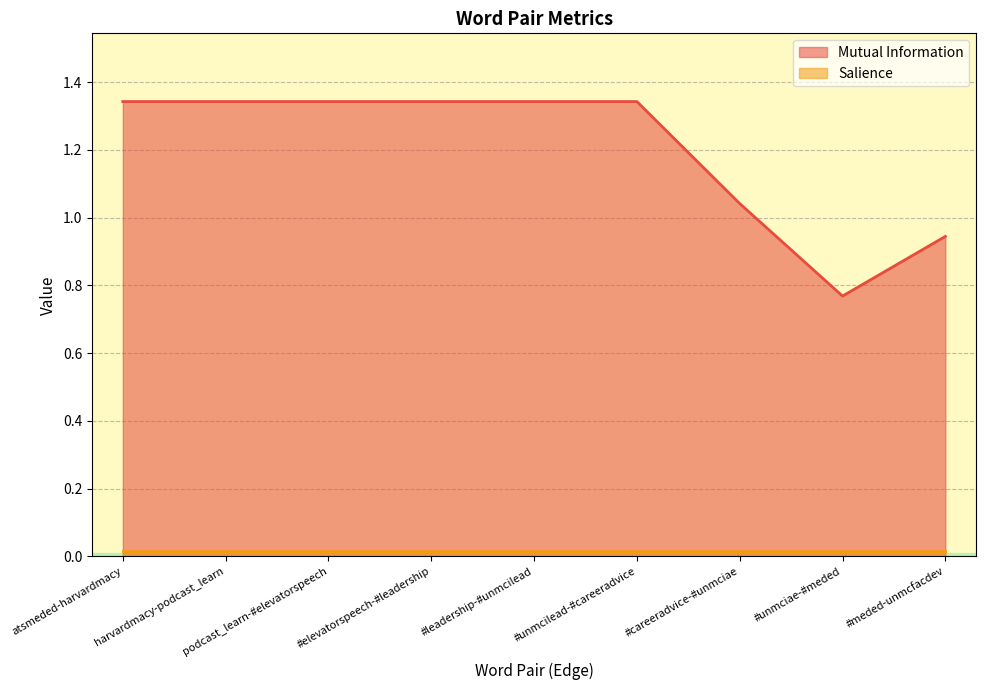

What is the ratio of the value at #unmciae-#meded to the value at #leadership-#unmcilead?

0.6